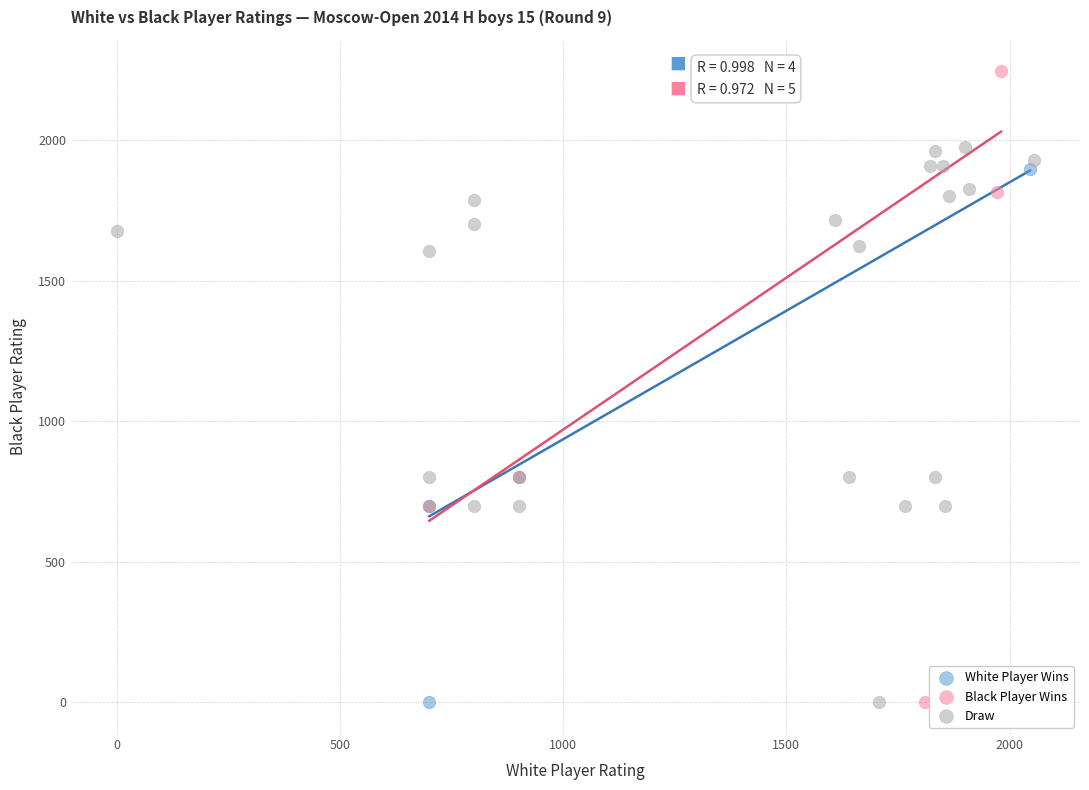

Which series has the largest Y range (max minus min)?

Black Player Wins